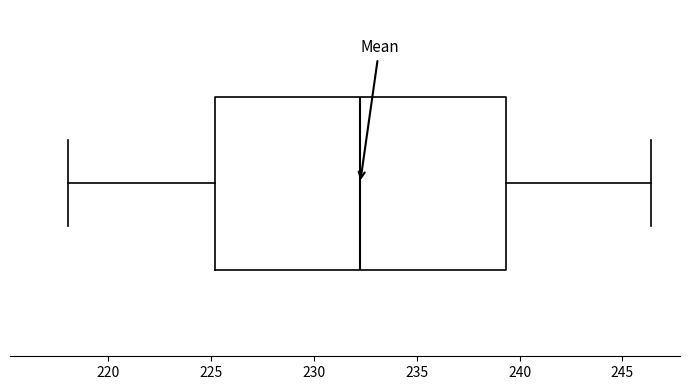

Transcribe this box plot: give where the median line is, the range the box spans, and where the two whiskers end, as read against the x-axis. The values are not printed on the chart, so give them approximately, as read against the axis.

median 232.5, box 225.0 to 239.5, whiskers 218.0 to 246.5